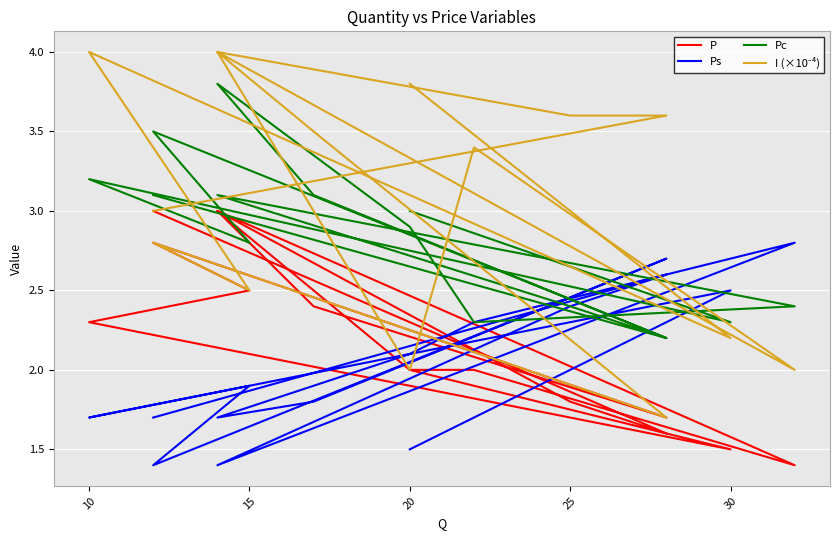

Where is the first local minimum for Ps?

10